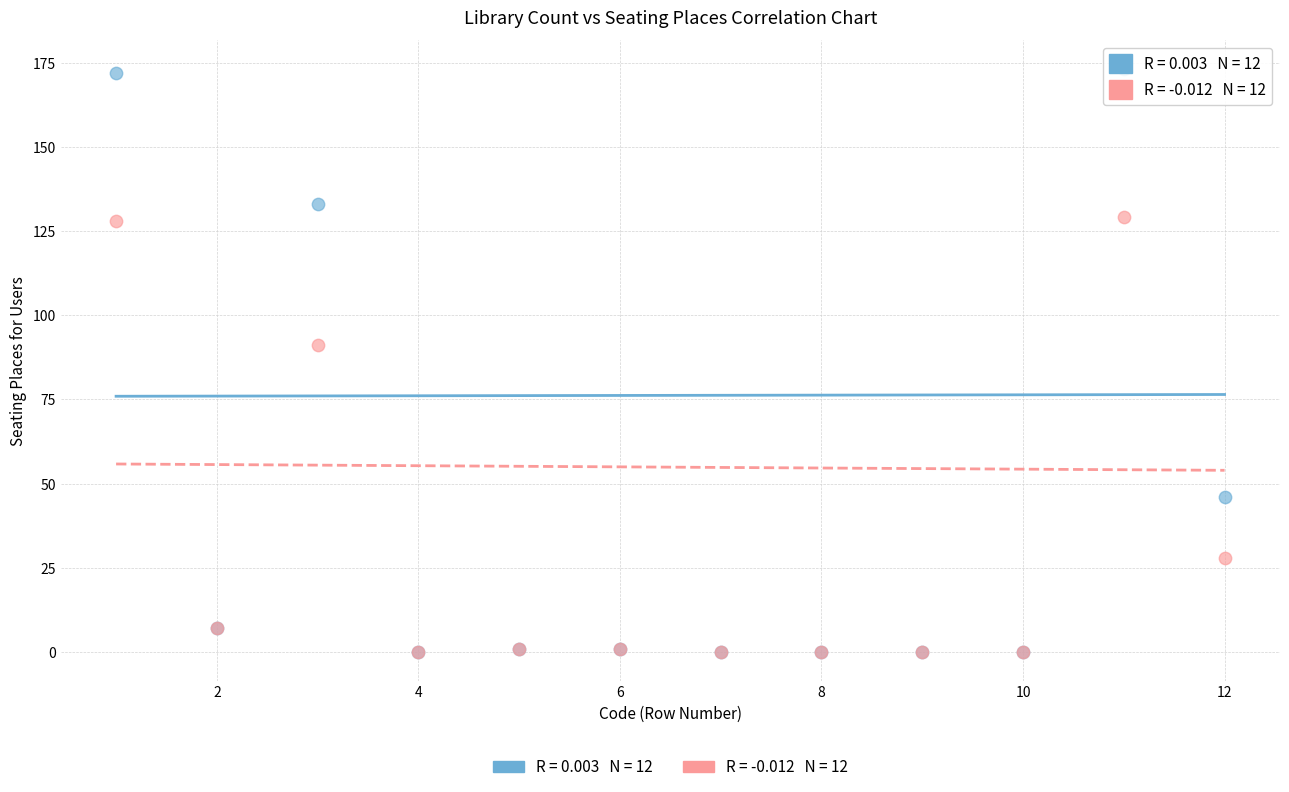

Across all series, what Y value is closest to 86?

91